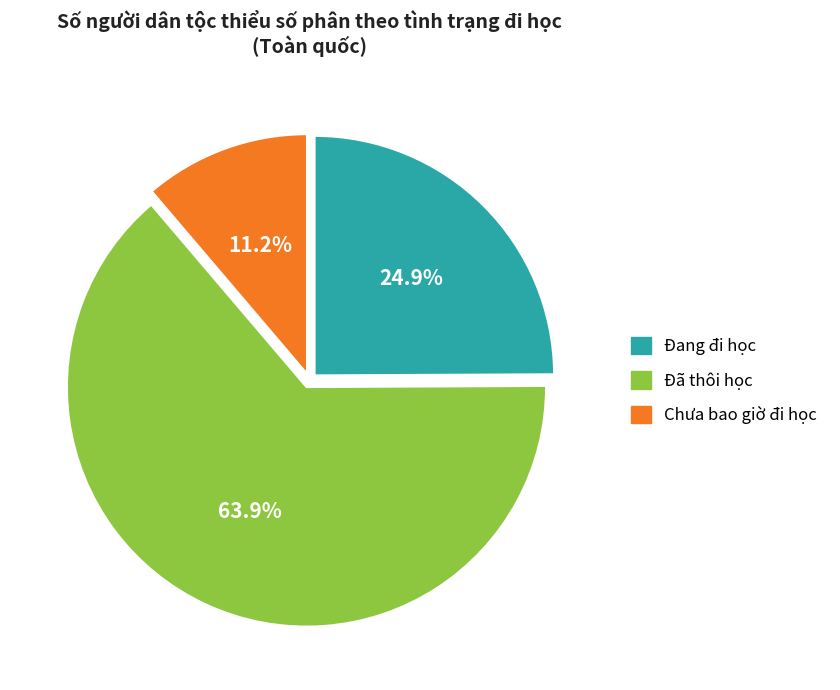

Between Chưa bao giờ đi học and Đã thôi học, which is larger?

Đã thôi học